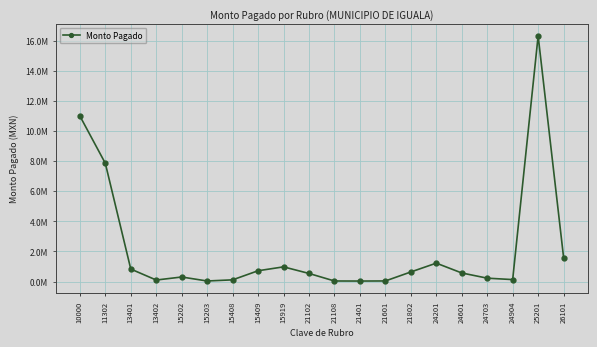

Which label corresponds to the largest value in the chart?

25201